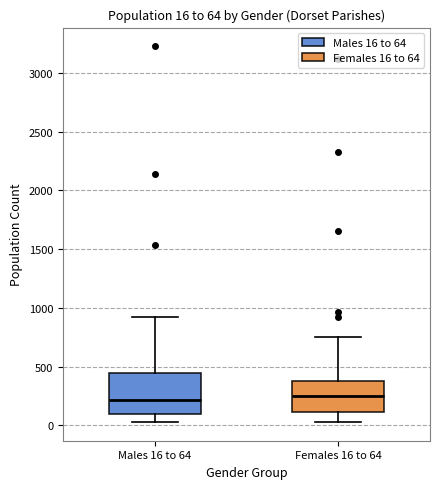

Which box is the tallest, from its lower edge to its upper edge?

Males 16 to 64